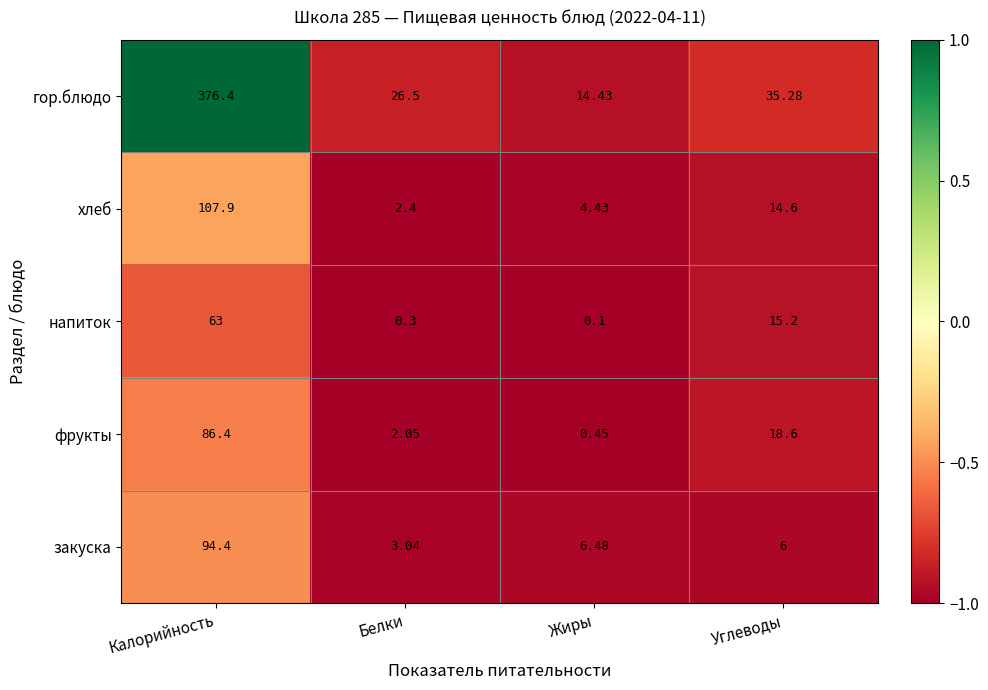

Which series has the widest spread of values?

гор.блюдо